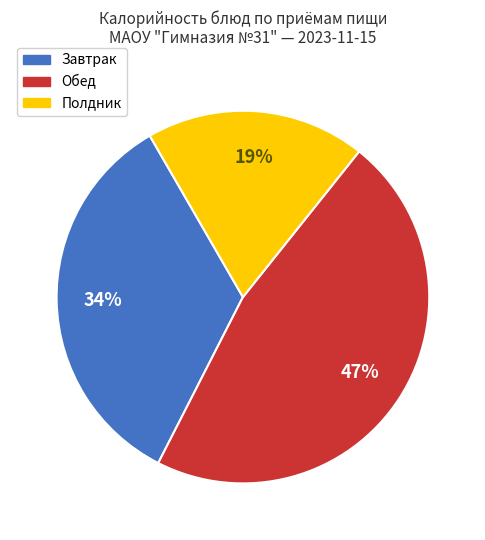

Is there a majority slice in this chart?

No